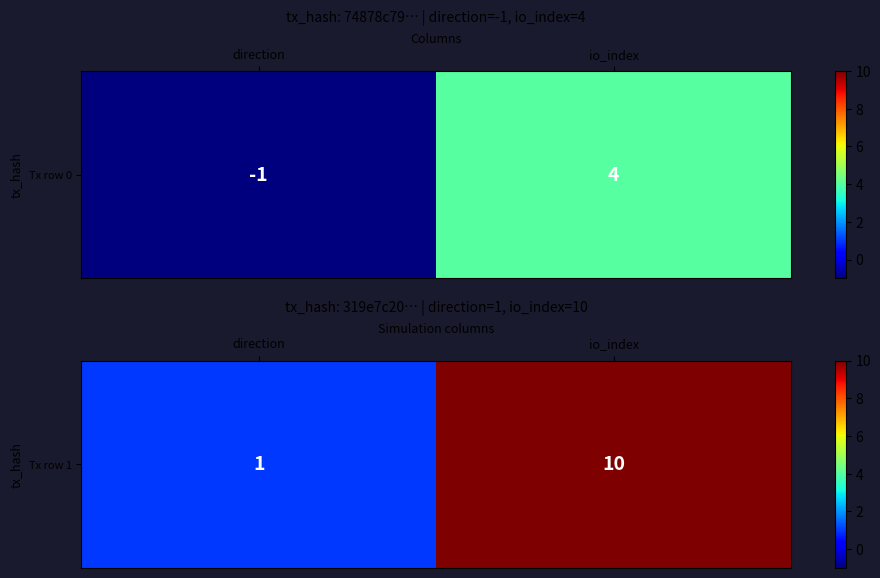

What is the sum of all values?

11